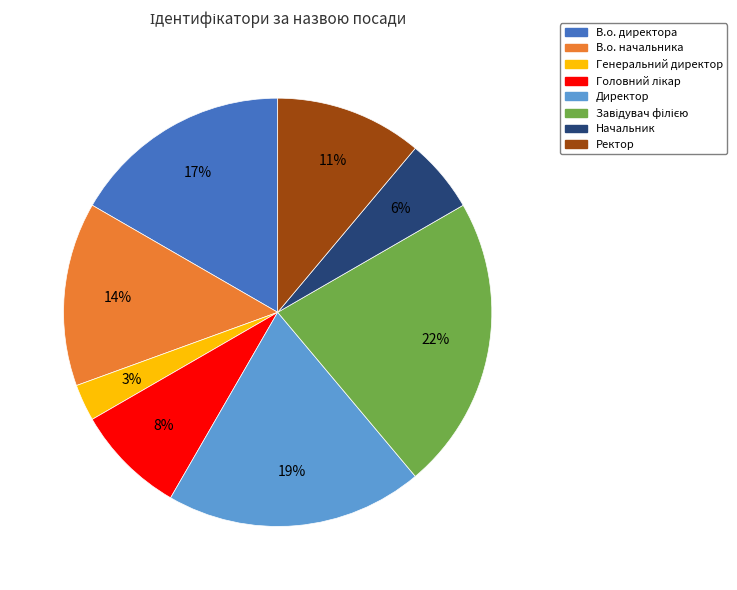

Count the number of slices in the pie.

8